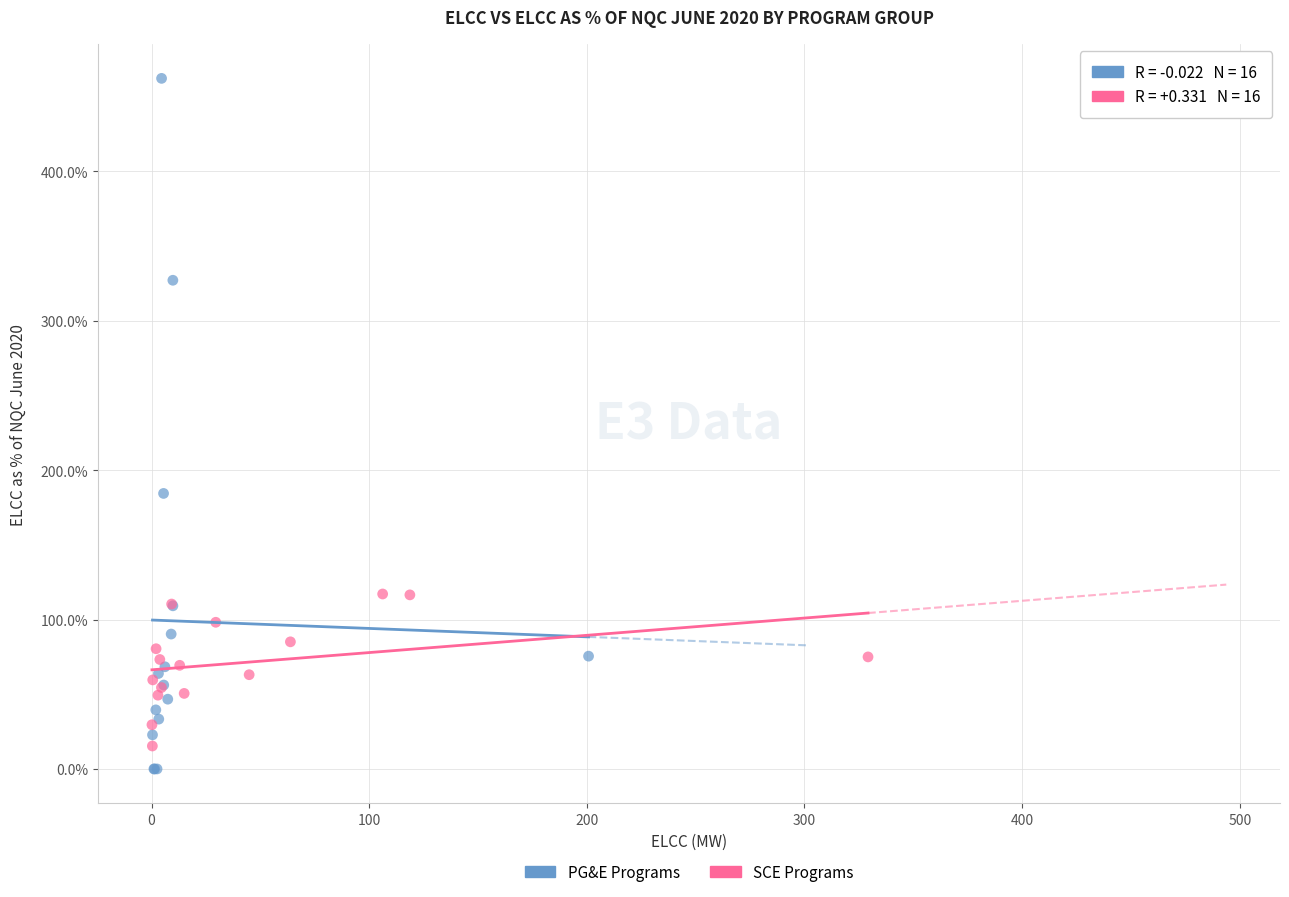

What are all the series names shown in the legend?

PG&E Programs, SCE Programs